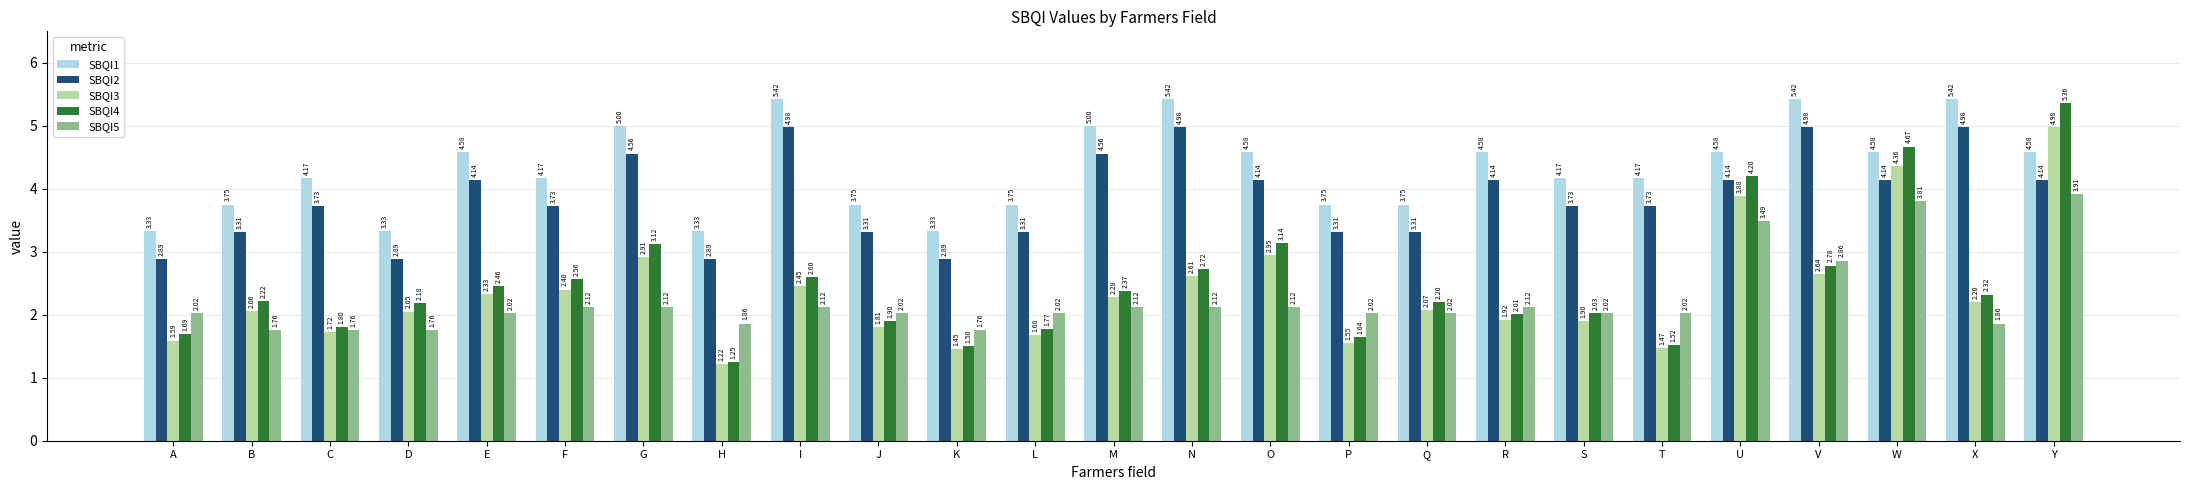

What are all the series names shown in the legend?

SBQI1, SBQI2, SBQI3, SBQI4, SBQI5